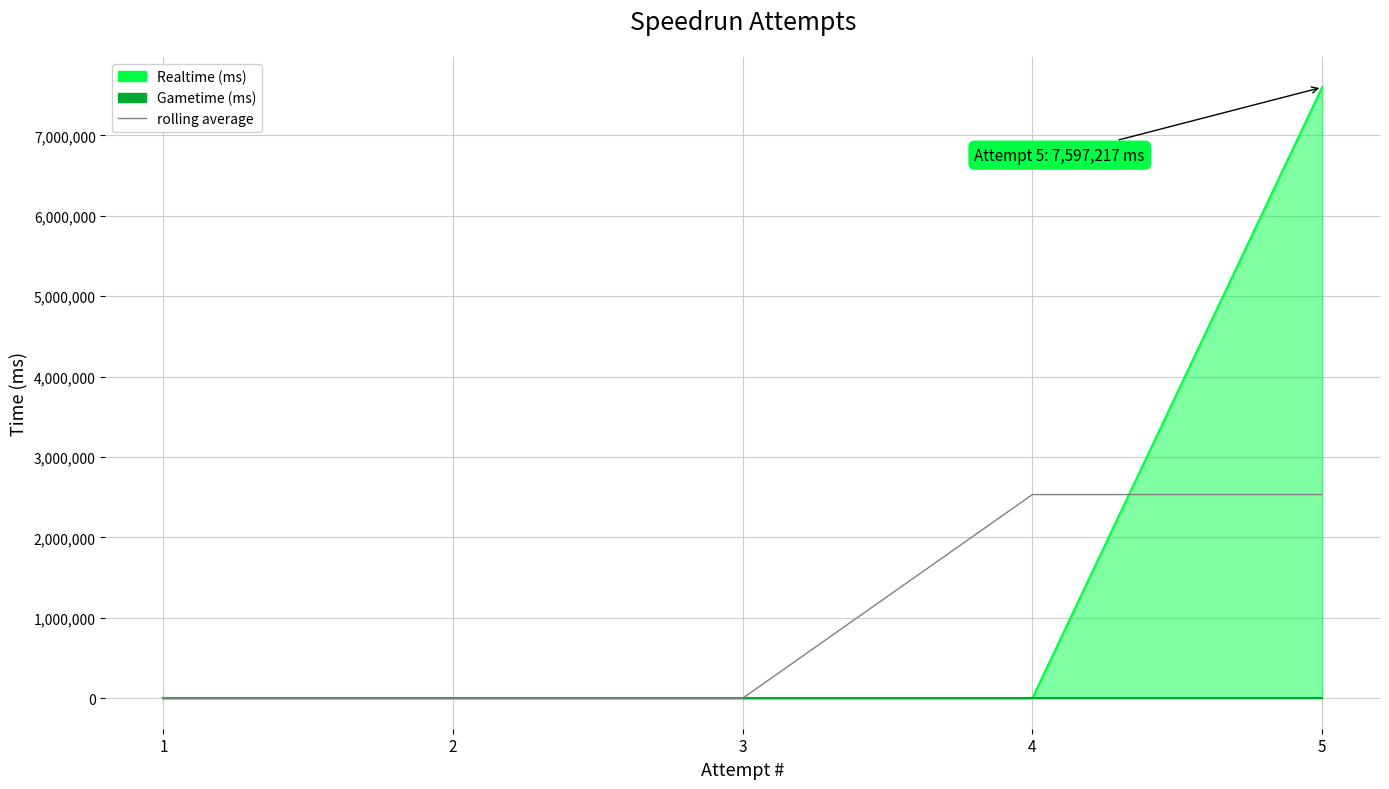

True or false: the data shows 1020482.1 at 3.

False